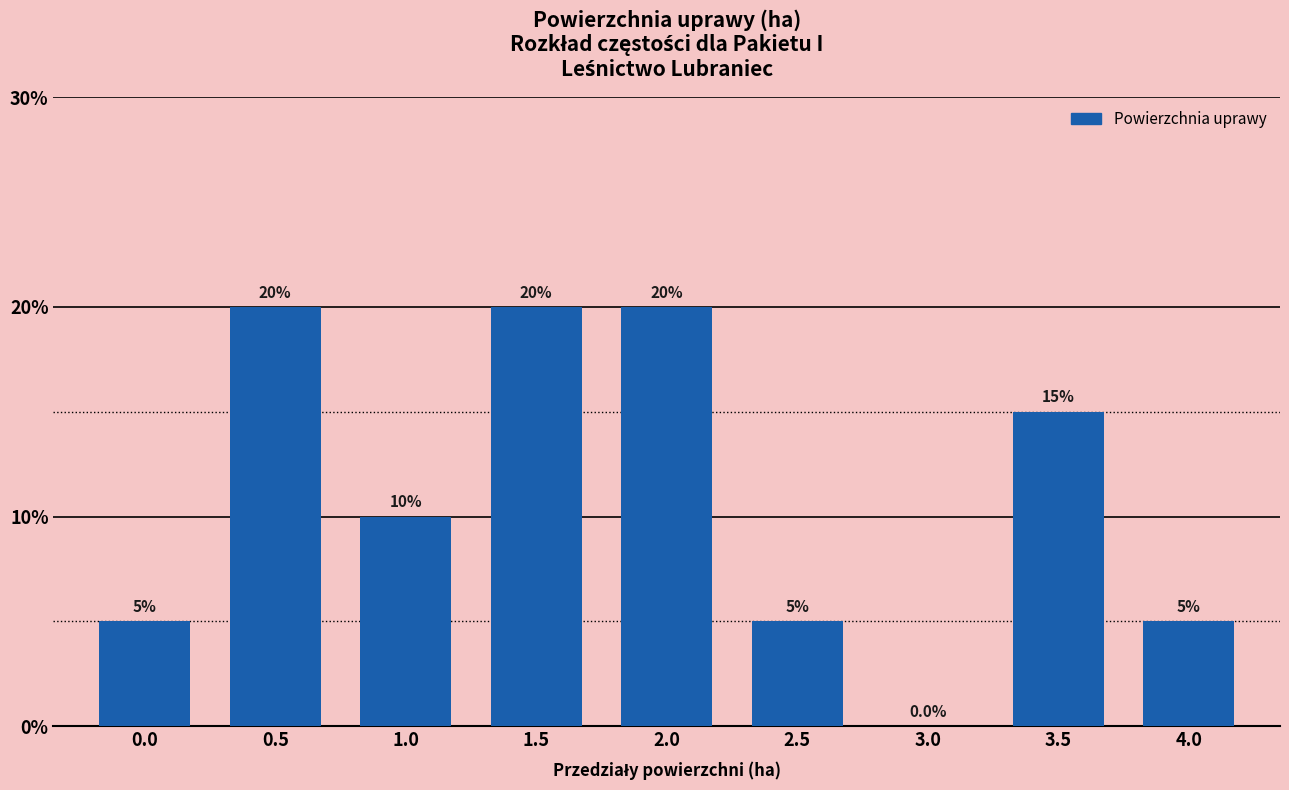

What is the ratio of the value at 1.5 to the value at 1.0?

2.0